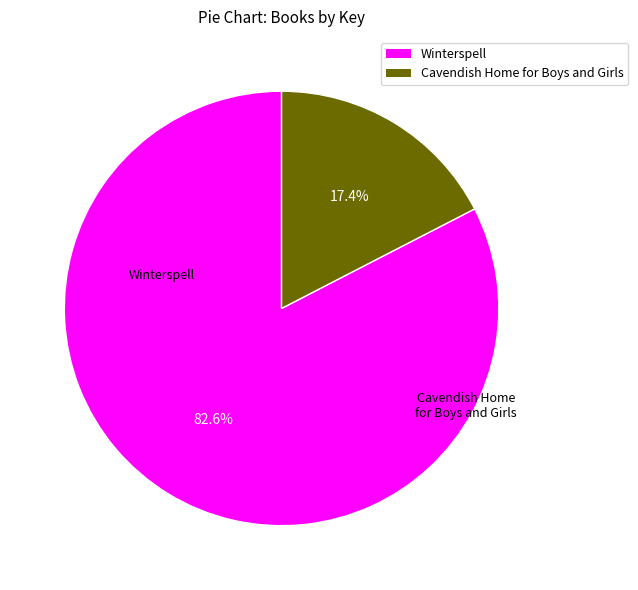

How much of the chart is everything except Winterspell?

17.4%